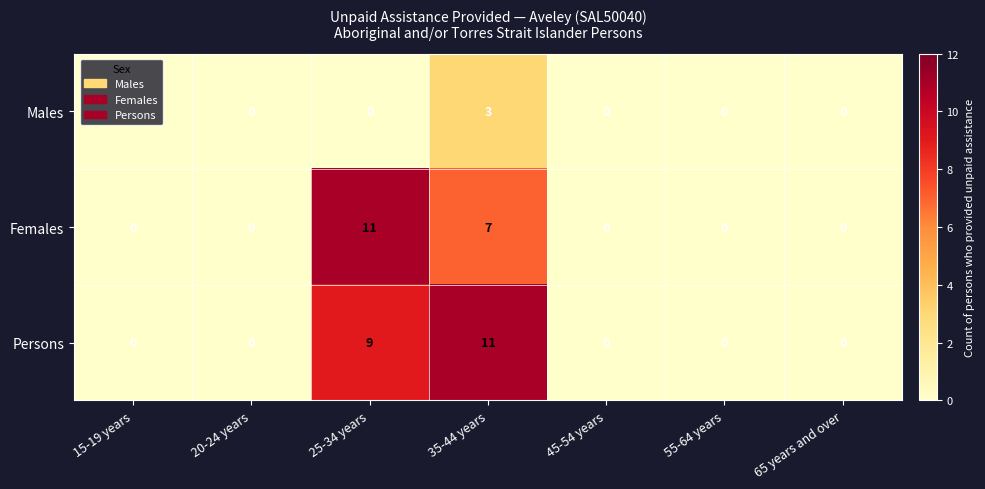

Which series has the largest total across all categories?

Persons